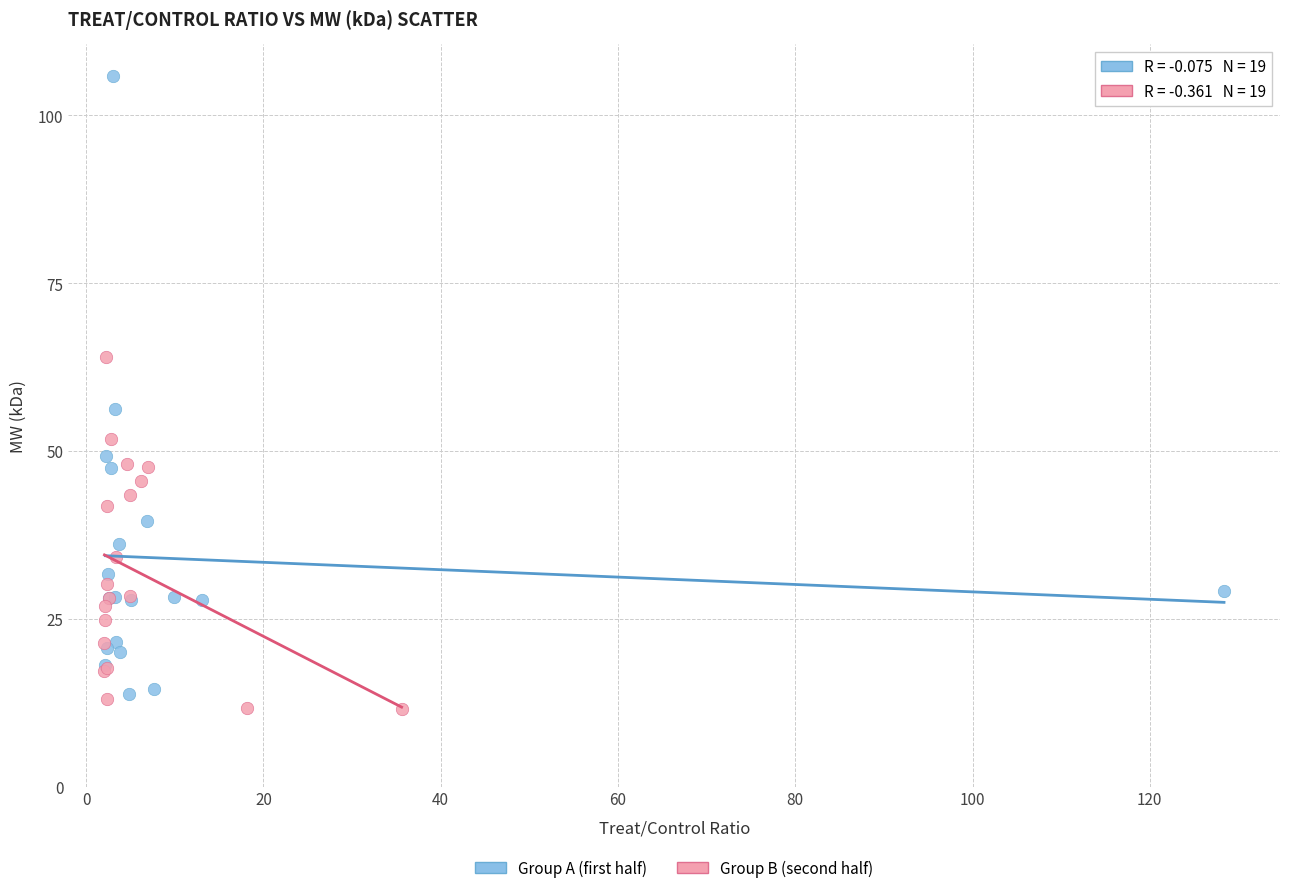

Which series contains the highest Y value?

Group A (first half)